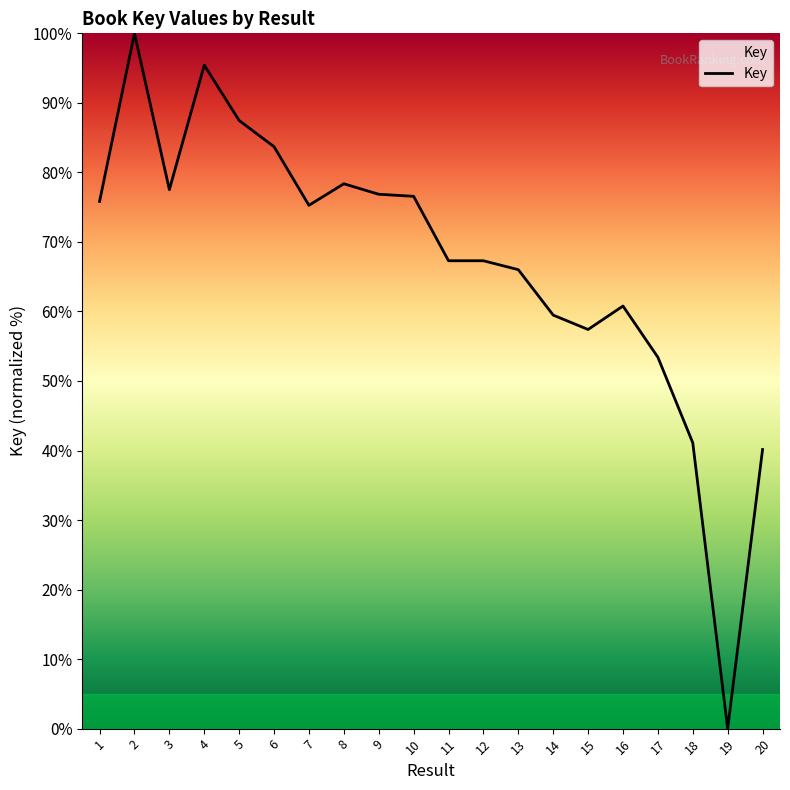

How many positive values are there?

19